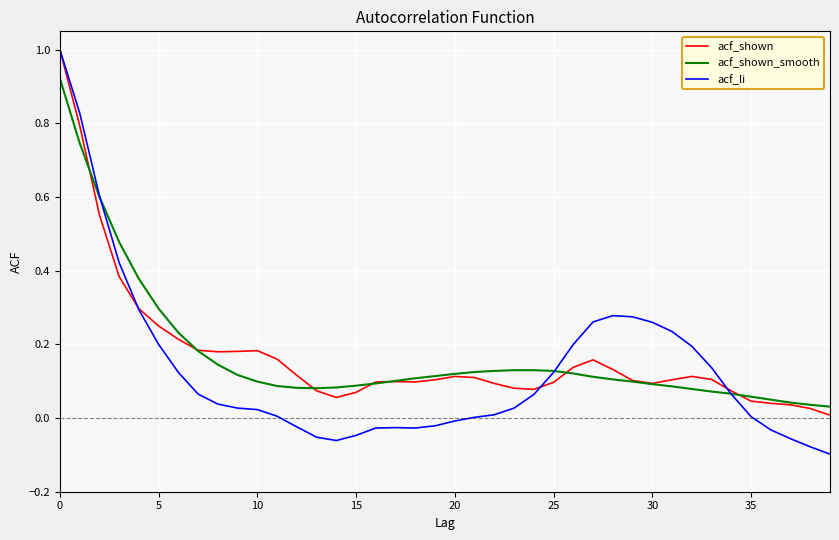

How many times do acf_li and acf_shown_smooth cross each other?

3